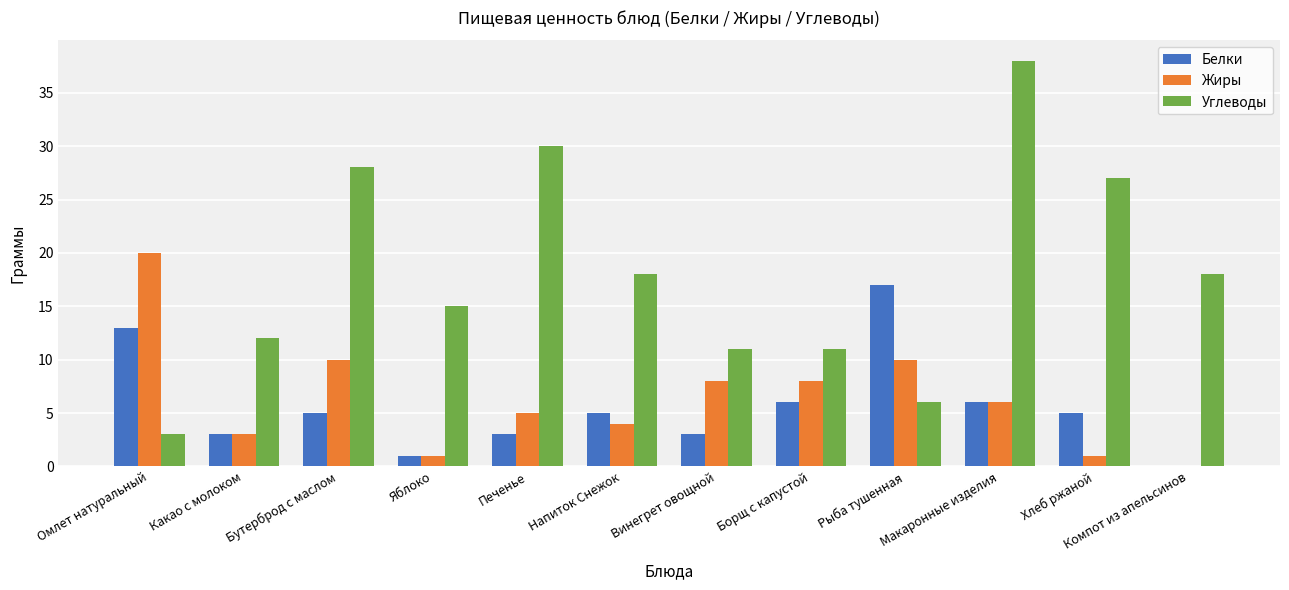

Where does the Белки series first go above 5?

Омлет натуральный